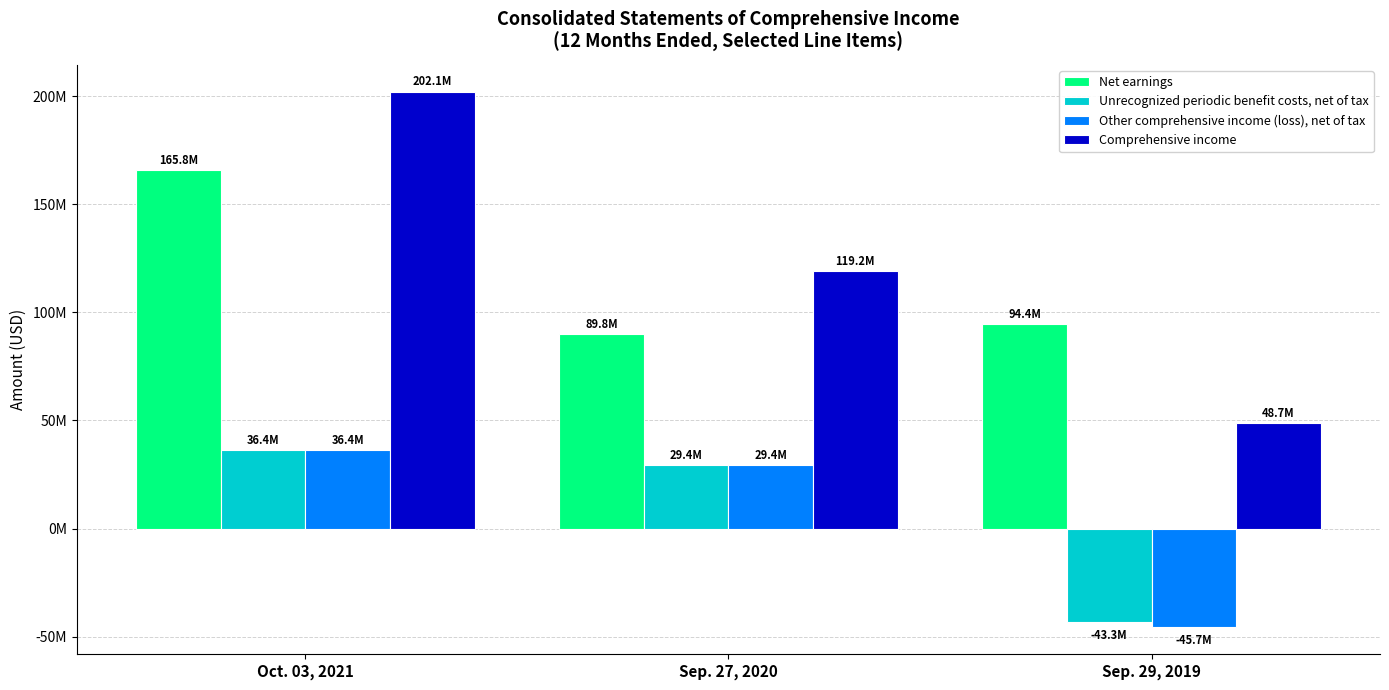

Which series has the largest total across all categories?

Comprehensive income